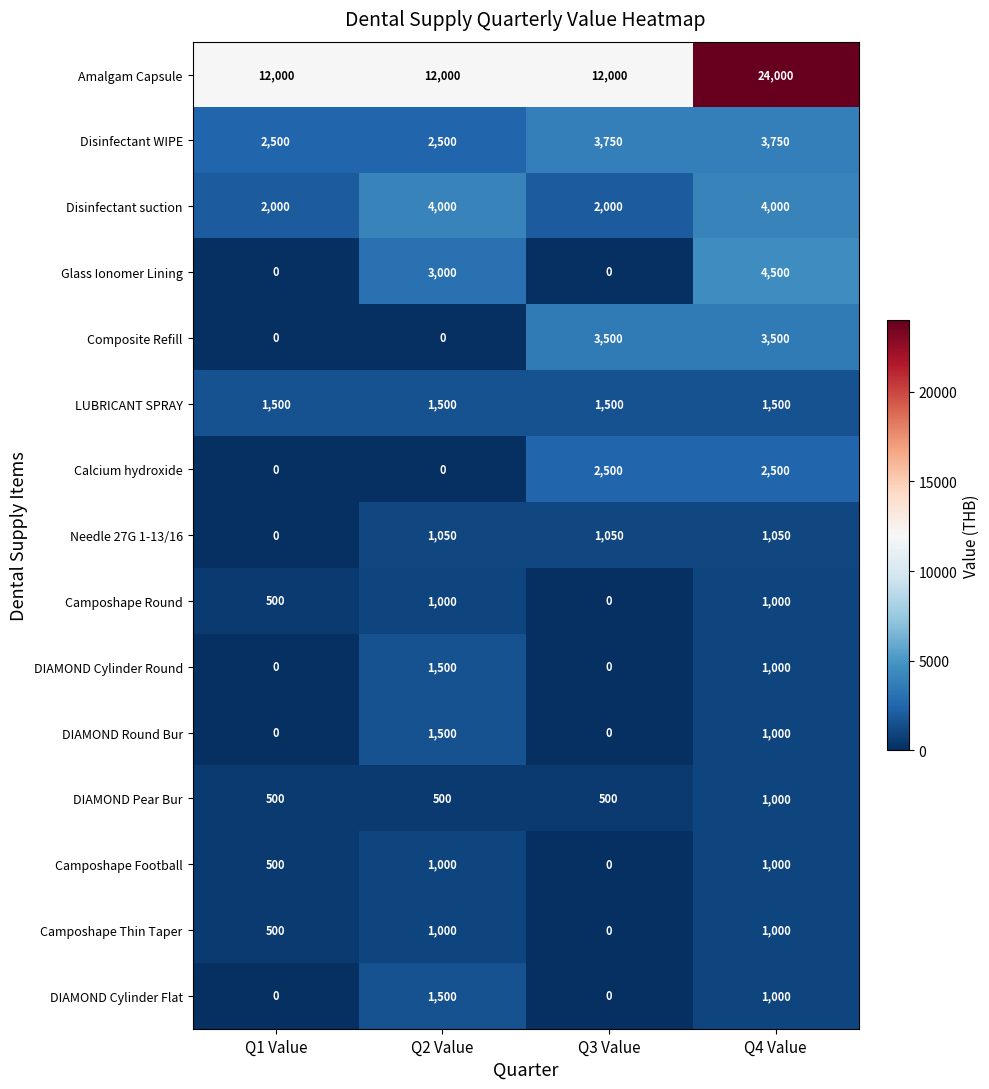

At which category is the sum across all series the highest?

Q4 Value